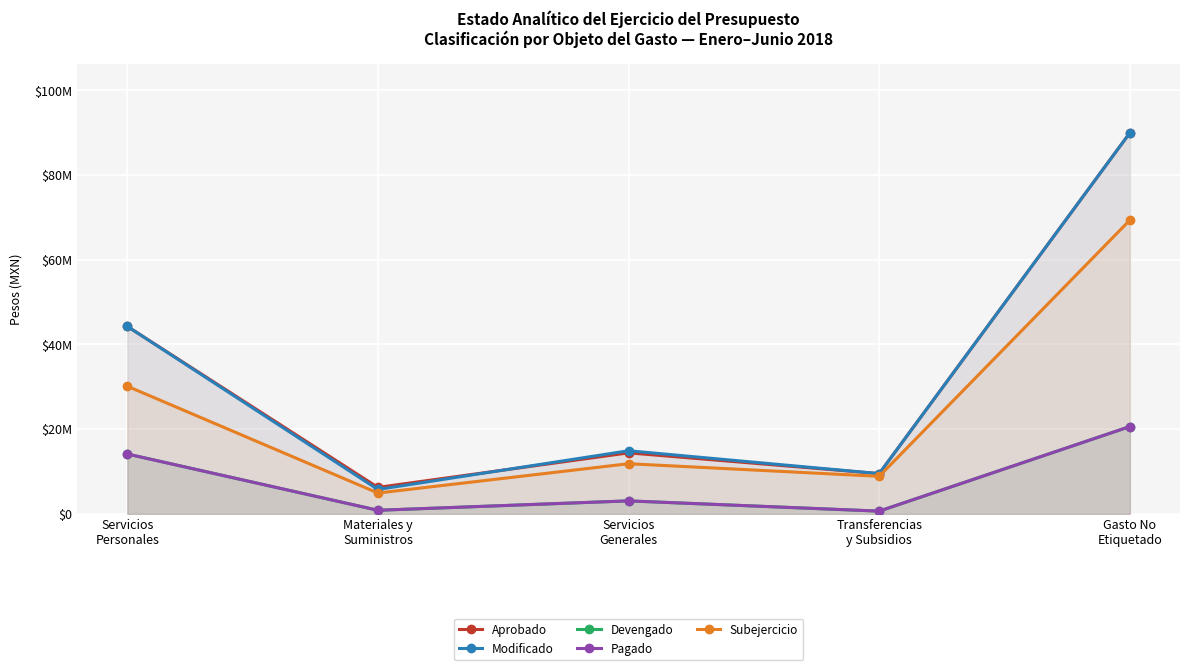

True or false: Pagado and Modificado intersect in this chart.

False